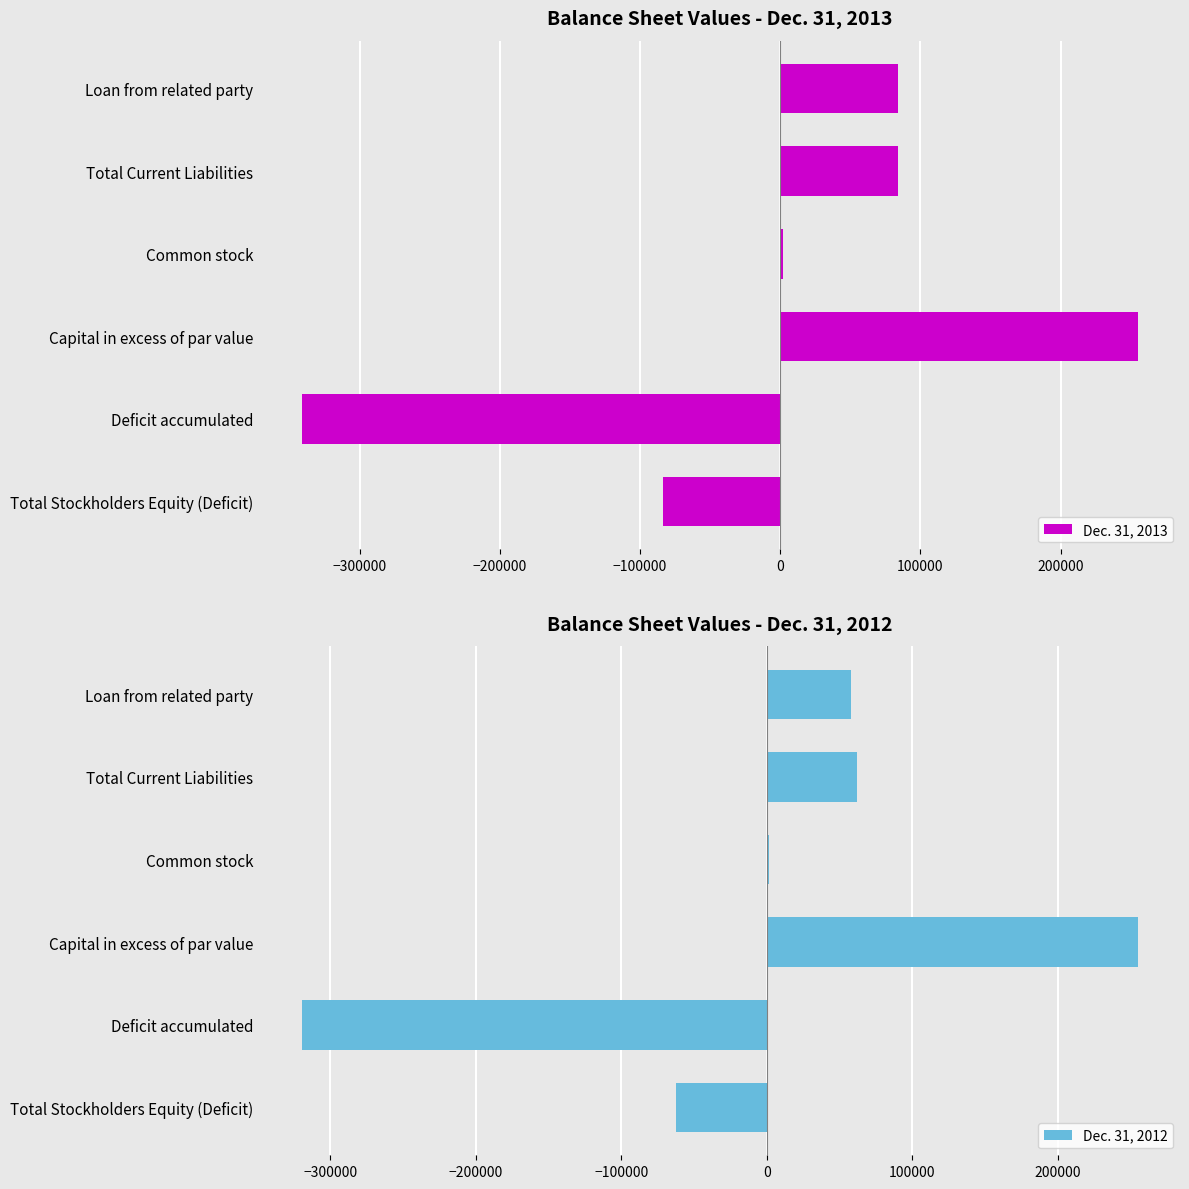

Is it true that Dec. 31, 2013 equals 83969 at Loan from related party?

True